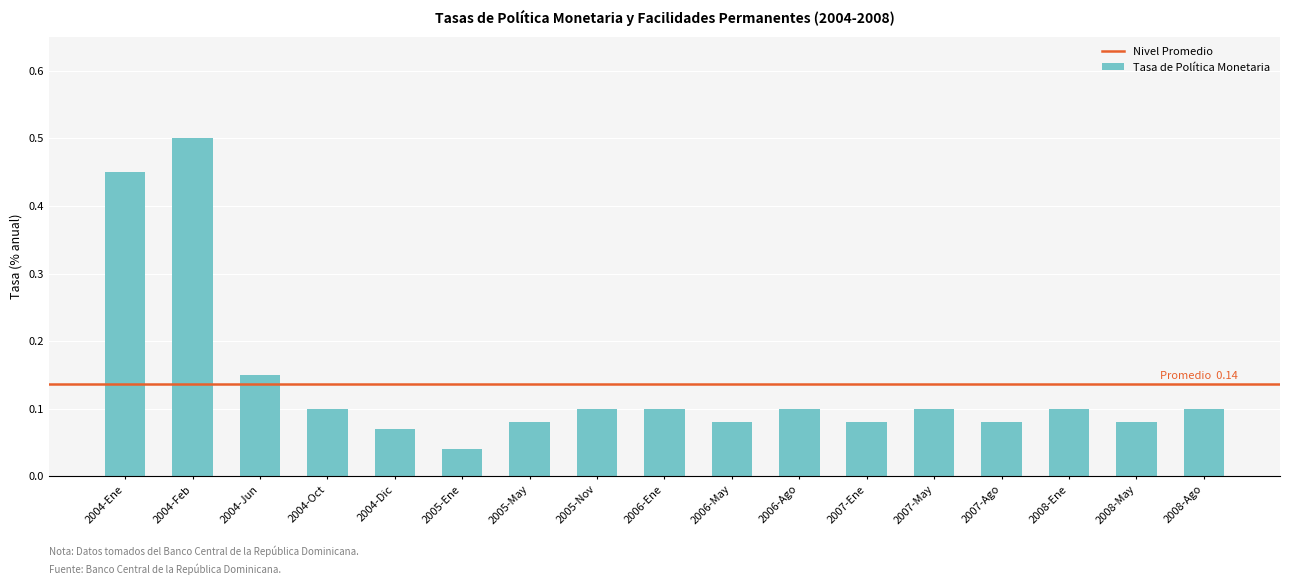

True or false: the data shows 0.1 at 2005-Ene.

False